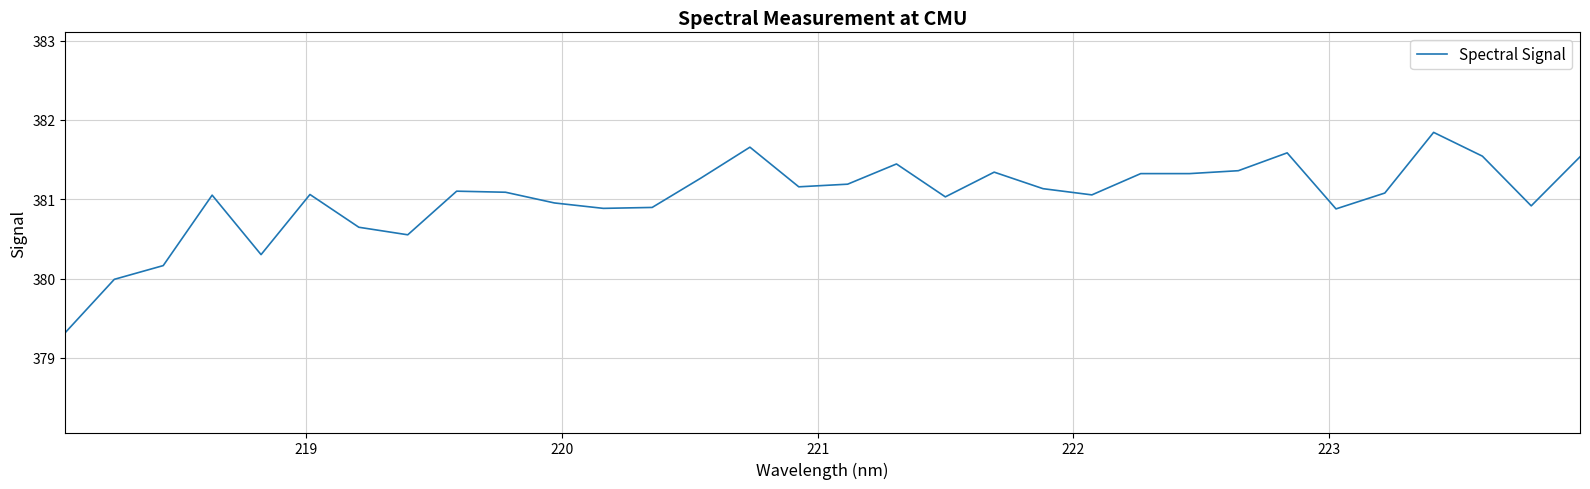

What is the greatest value displayed?

381.8